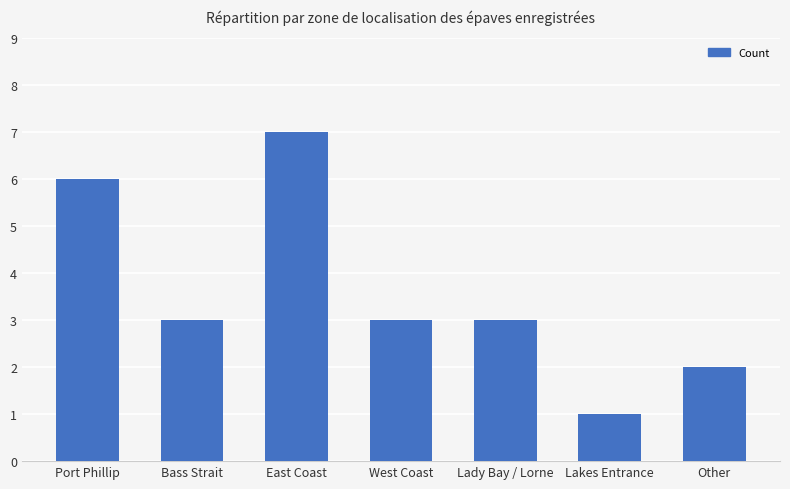

Are the bars horizontal?

No